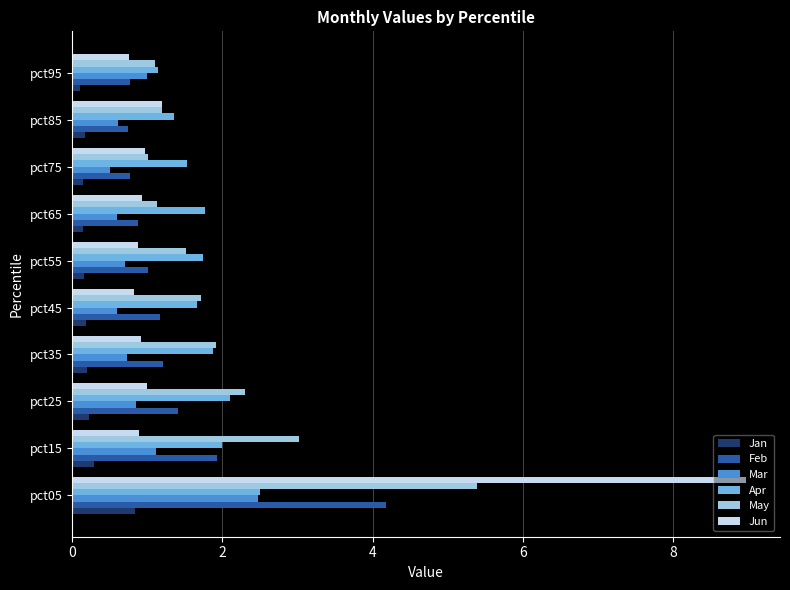

Which series has the widest spread of values?

Jun